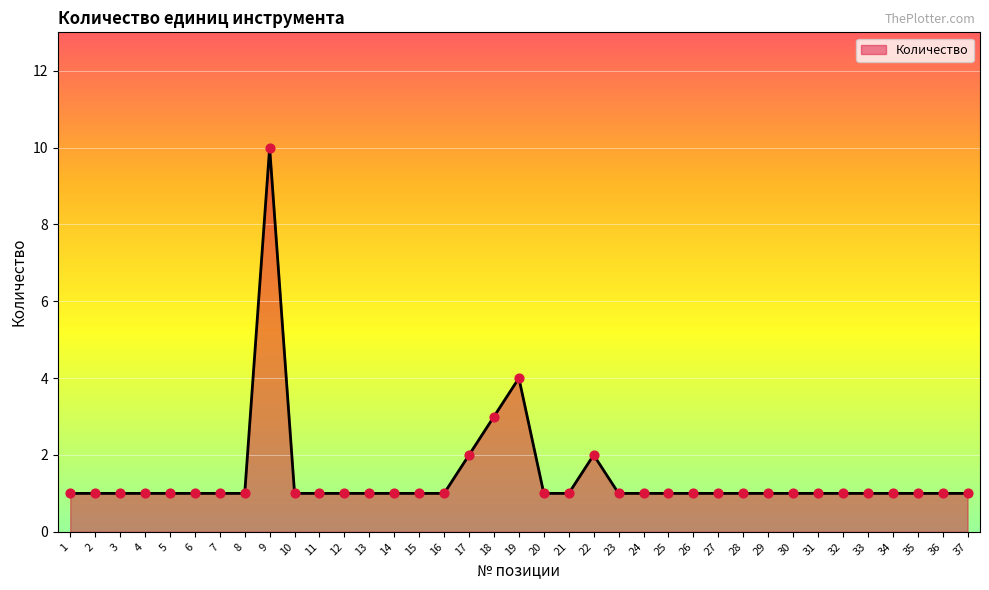

What is the ratio of the value at 14 to the value at 3?

1.0